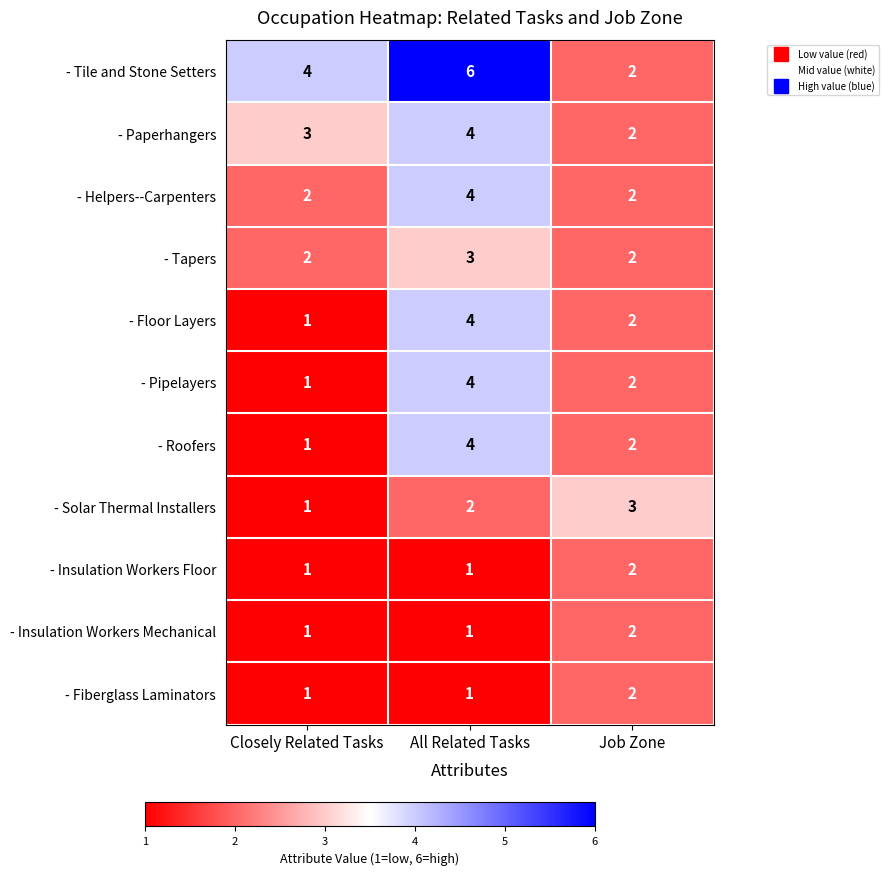

The value of - Tile and Stone Setters at All Related Tasks is 6. True or false?

True